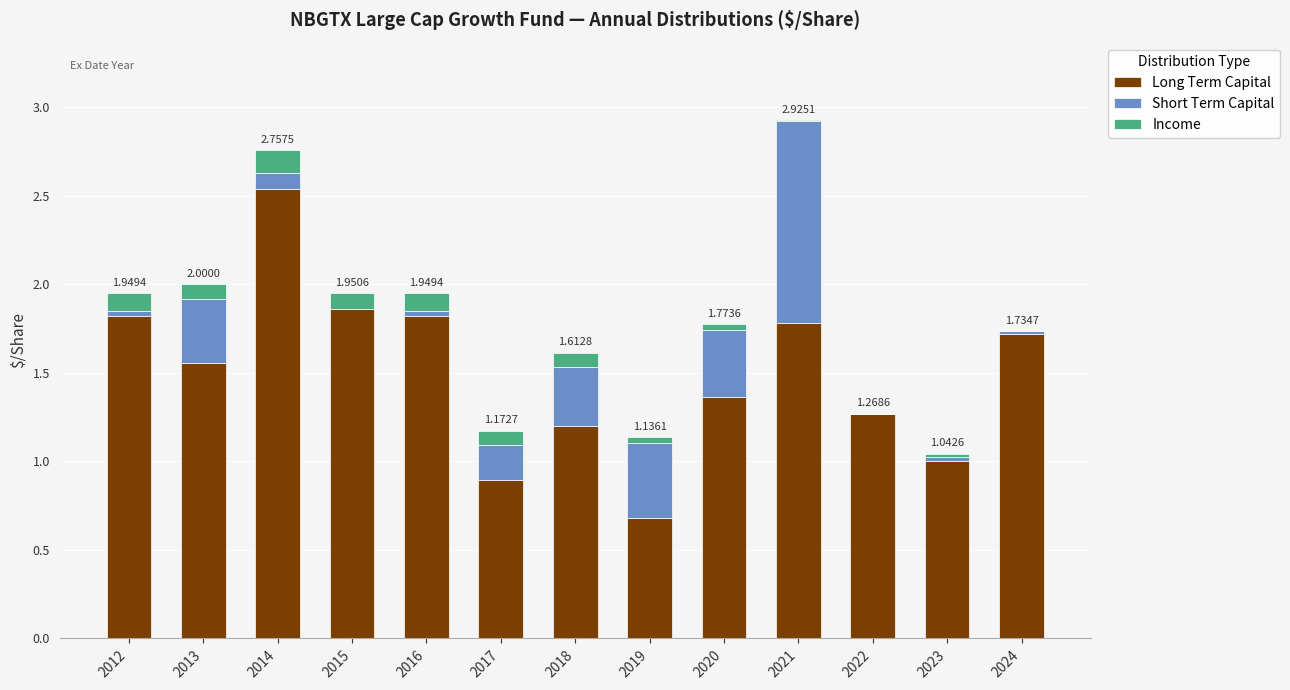

What is the average value of the Income series?

0.1